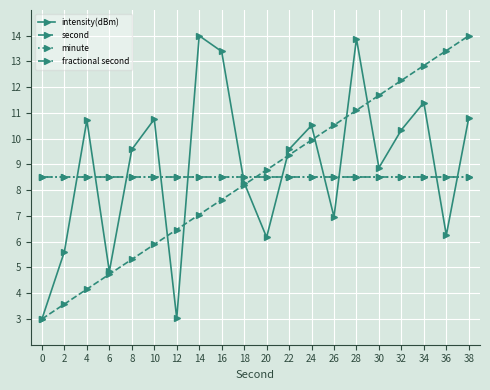

Reading left to right, extract all data points from this chart.

intensity(dBm): 3.0	5.6	10.7	4.8	9.6	10.8	3.0	14.0	13.4	8.3	6.2	9.6	10.5	7.0	13.9	8.9	10.3	11.4	6.3	10.8
second: 3.0	3.6	4.2	4.7	5.3	5.9	6.5	7.1	7.6	8.2	8.8	9.4	9.9	10.5	11.1	11.7	12.3	12.8	13.4	14.0
minute: 8.5	8.5	8.5	8.5	8.5	8.5	8.5	8.5	8.5	8.5	8.5	8.5	8.5	8.5	8.5	8.5	8.5	8.5	8.5	8.5
fractional second: 8.5	8.5	8.5	8.5	8.5	8.5	8.5	8.5	8.5	8.5	8.5	8.5	8.5	8.5	8.5	8.5	8.5	8.5	8.5	8.5